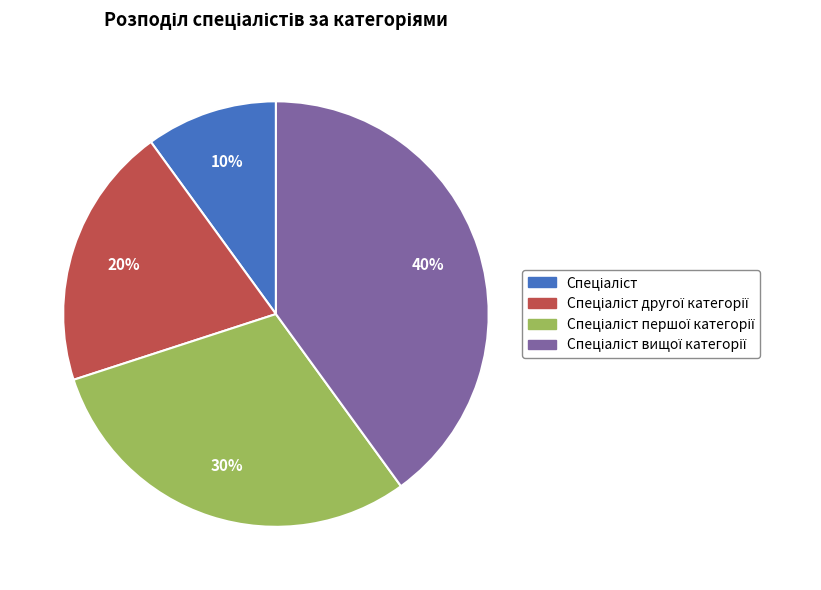

Is there a majority slice in this chart?

No